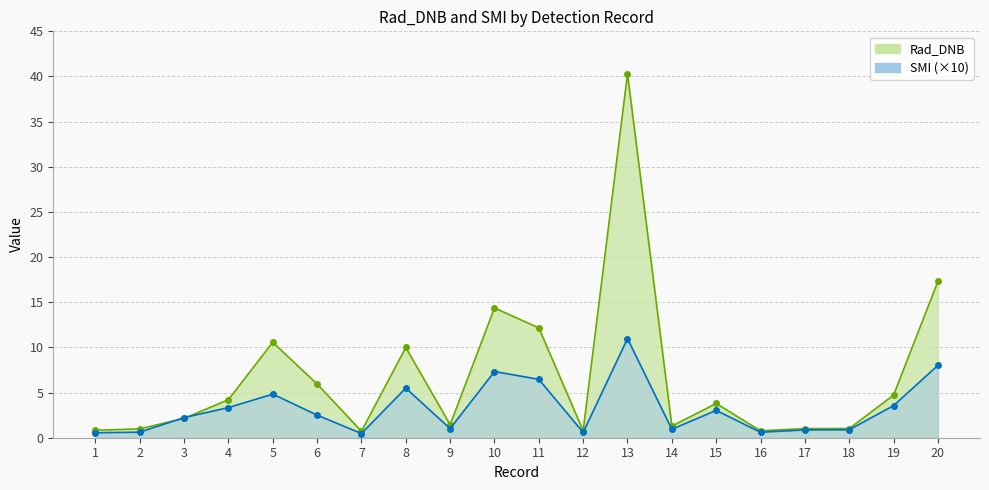

How many values in the Rad_DNB series exceed 3?

10